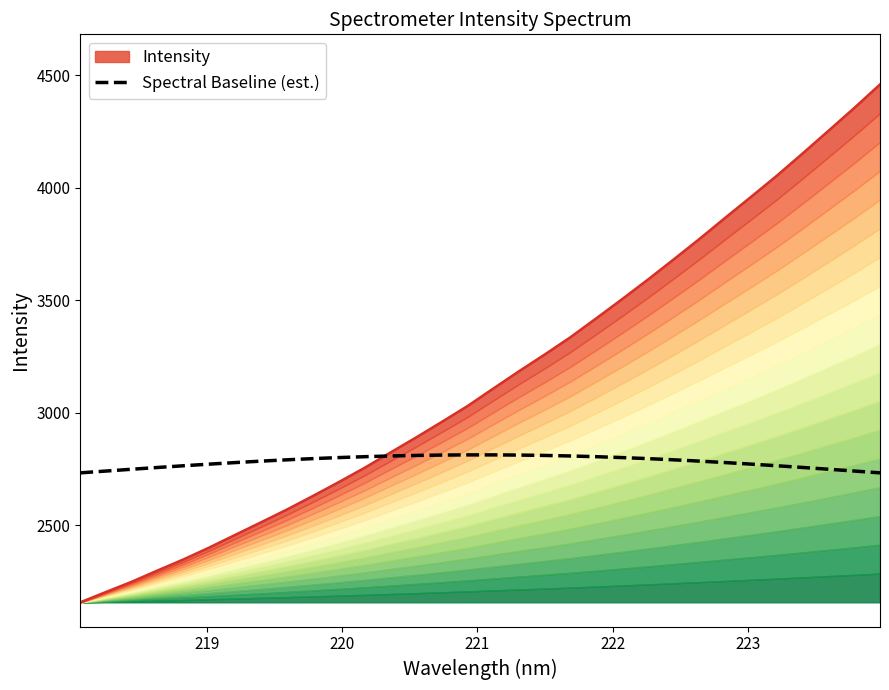

True or false: the data shows 736.4 at 13.

False